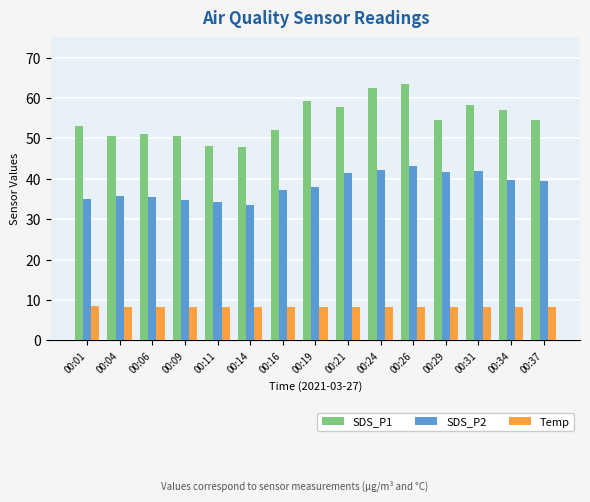

What is the maximum value shown in the chart?

63.4